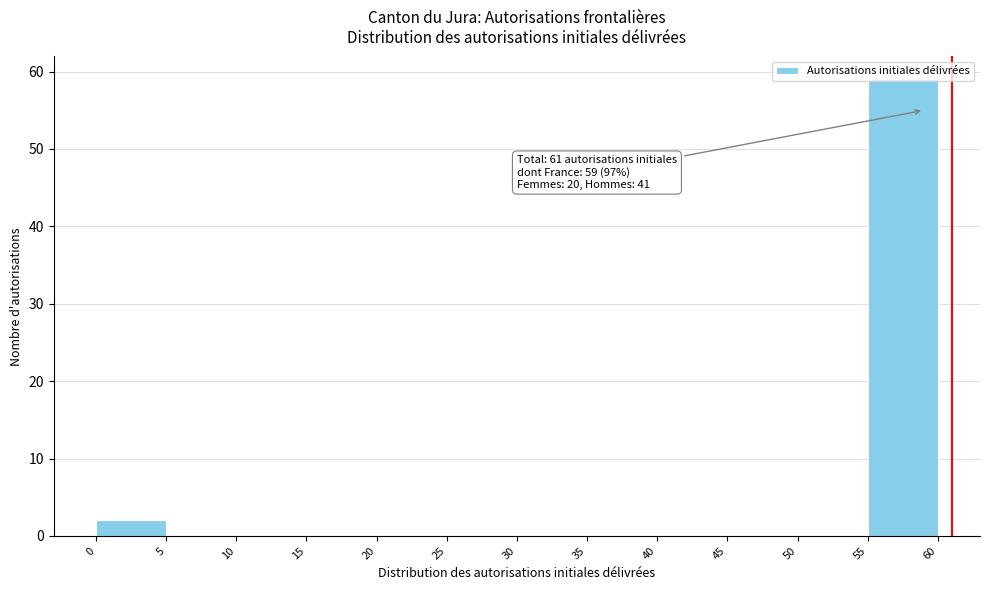

Which range on the x-axis has the tallest bar?

55 to 60